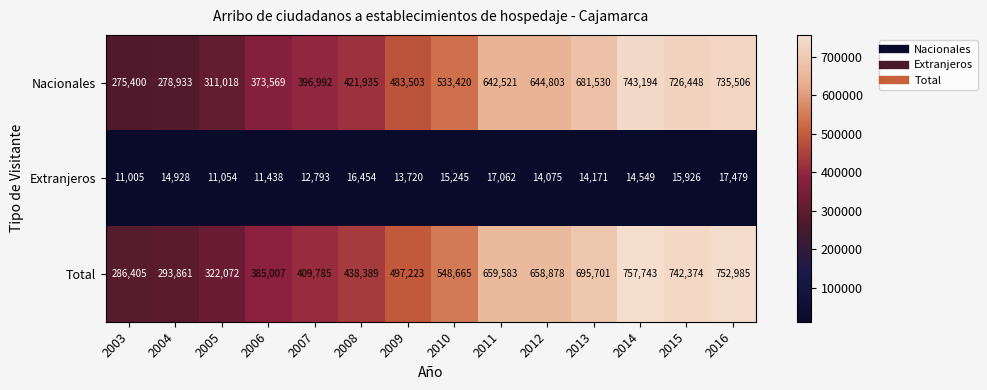

Between 2013 and 2014, which series saw the biggest shift?

Total